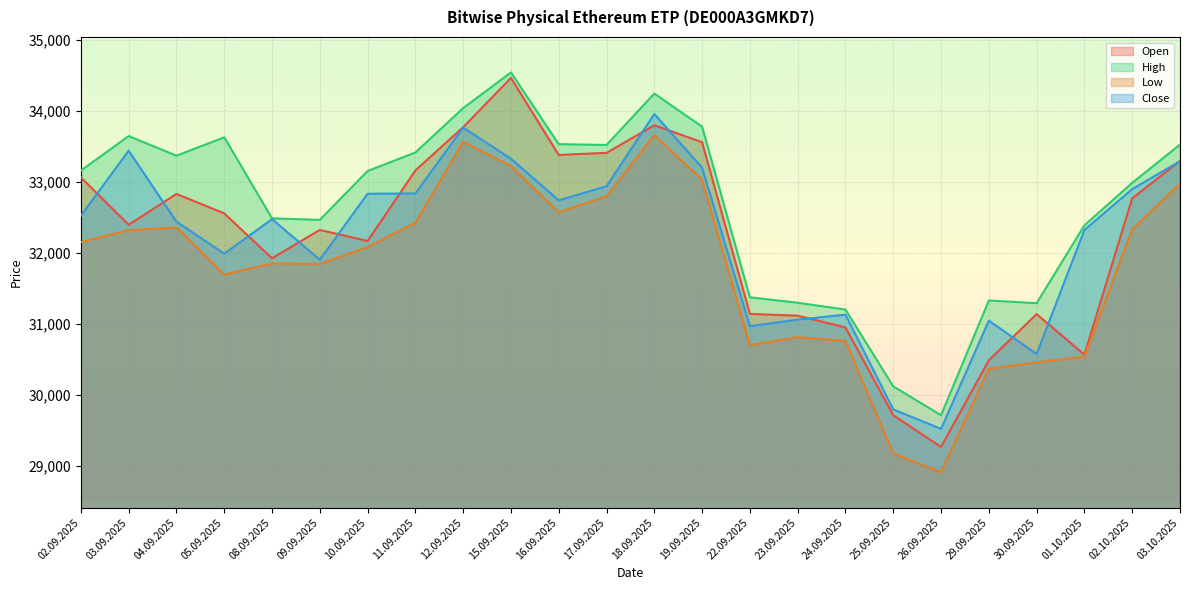

How many categories are shown in the chart?

24